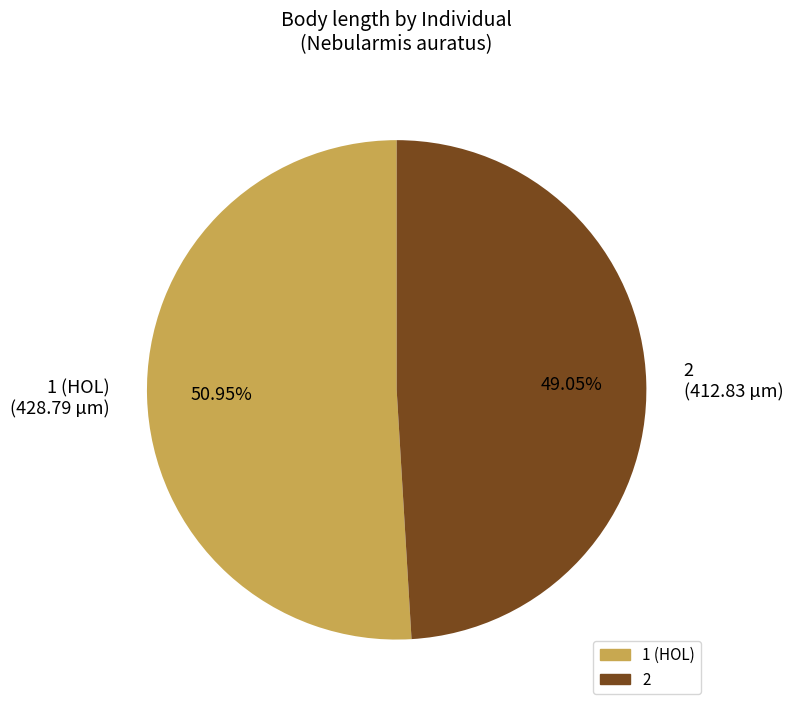

To the nearest percent, what percentage of the pie is 2?

49%